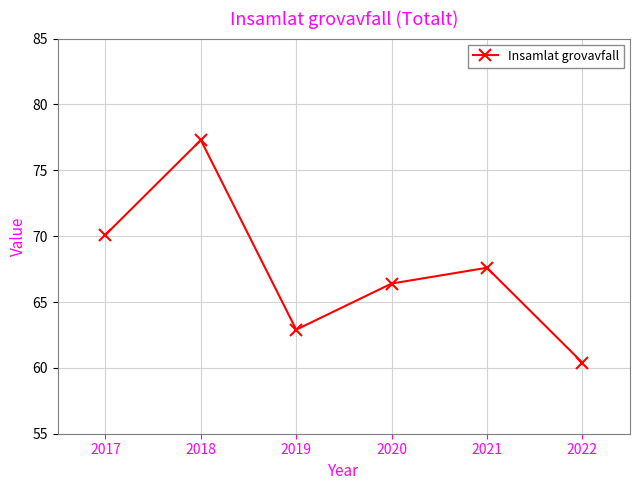

Reading left to right, transcribe all the data shown in this chart.

70.1	77.3	62.9	66.4	67.6	60.4